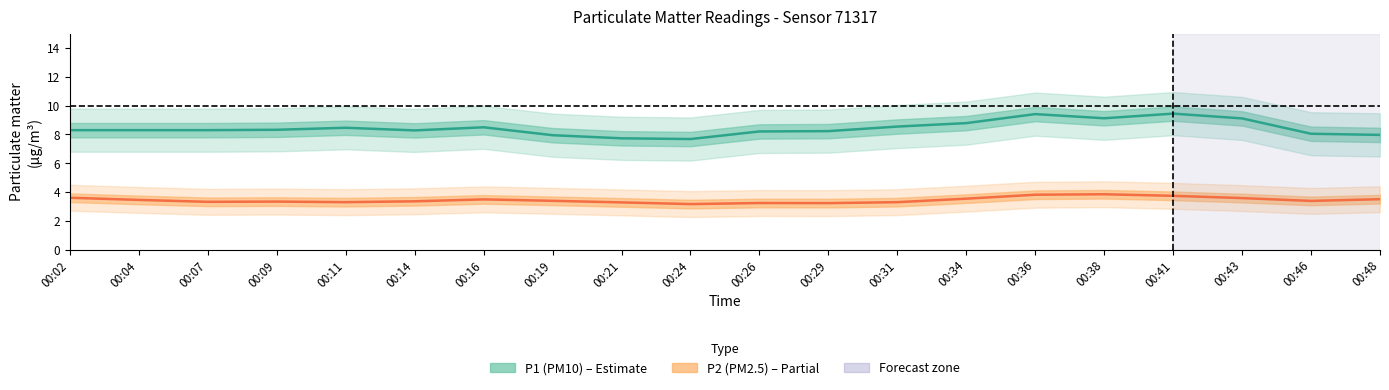

Rank the series by their maximum value, from lowest to highest.

P2 (PM2.5), P1 (PM10)